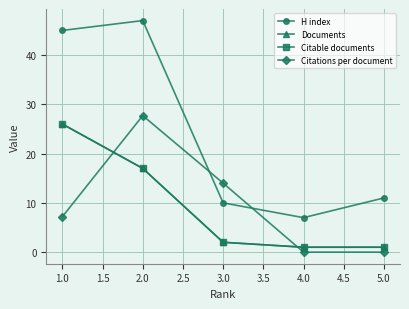

What is the difference between the maximum and second lowest values in the H index series?

37.0